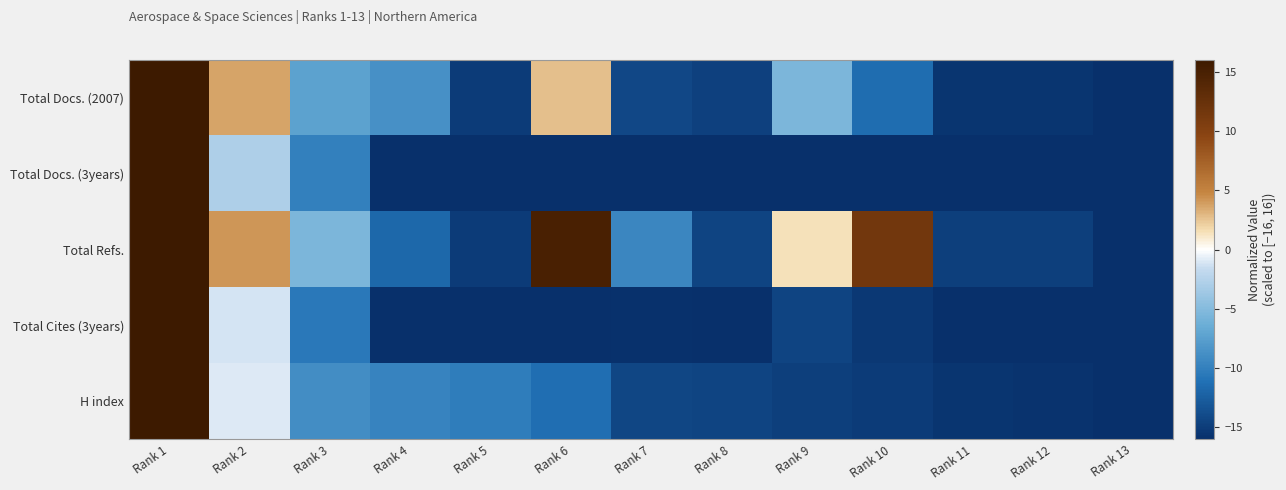

Which series has the largest total across all categories?

Total Refs.